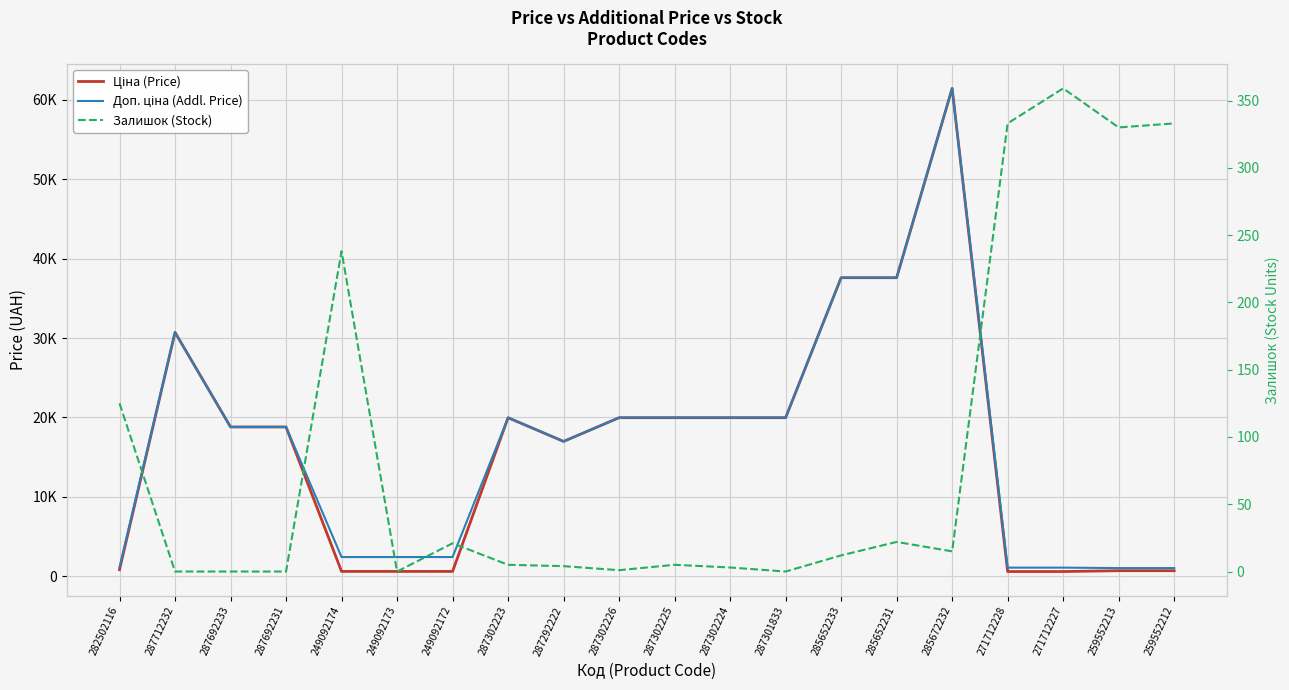

At which category does the chart reach its minimum across all series?

287712232